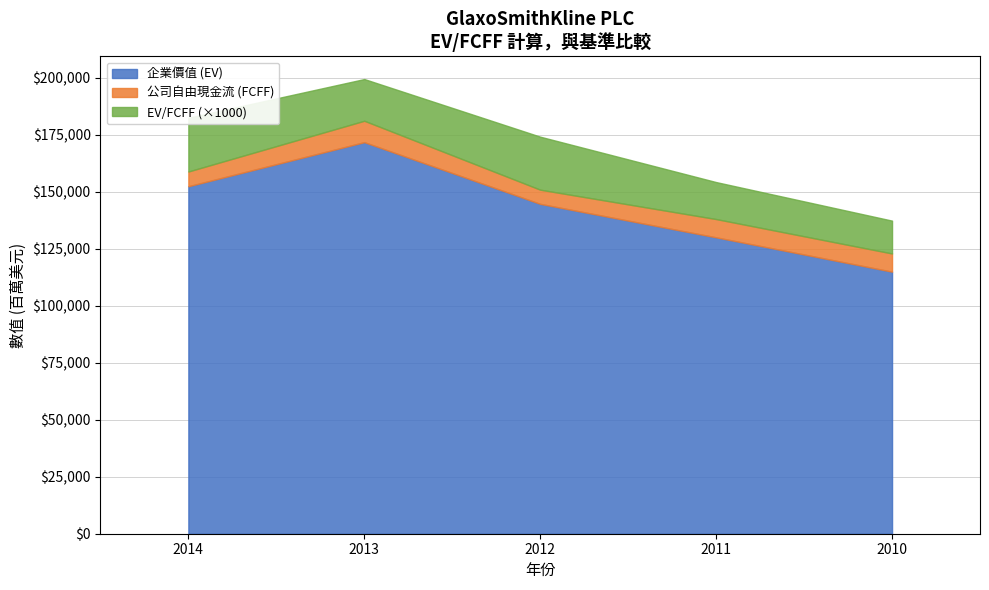

True or false: 公司自由現金流 (FCFF) has a value of 9389.0 at 2013.

True